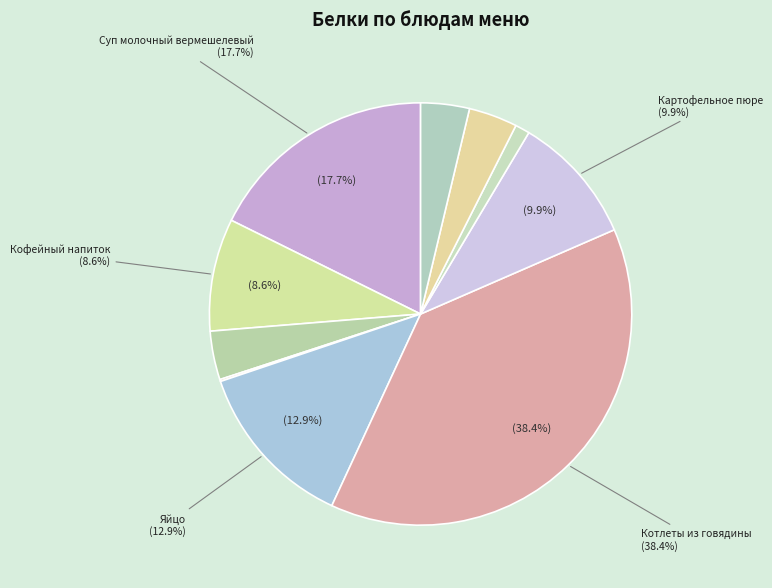

Count the number of slices in the pie.

10